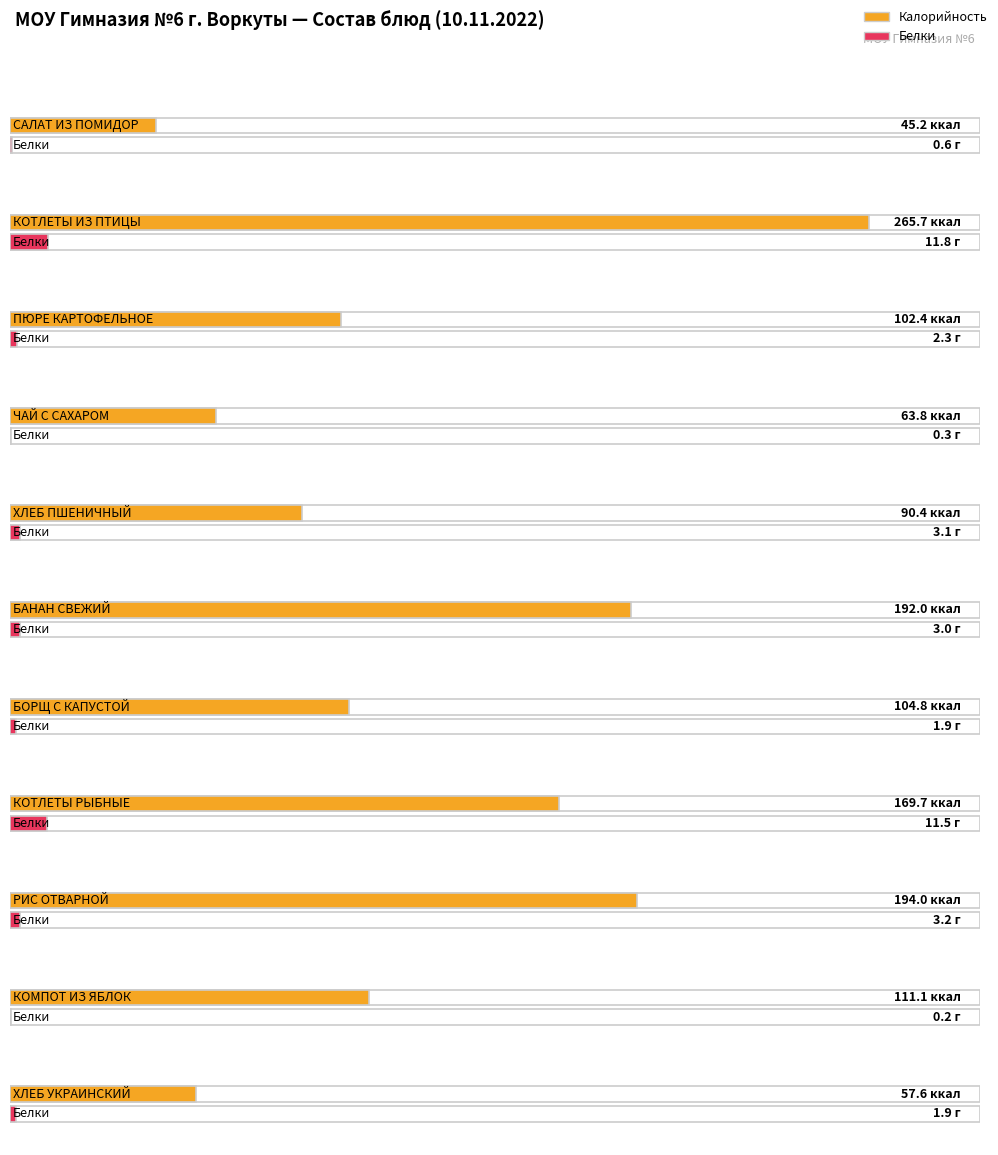

At which label does Белки reach its minimum?

КОМПОТ ИЗ ЯБЛОК